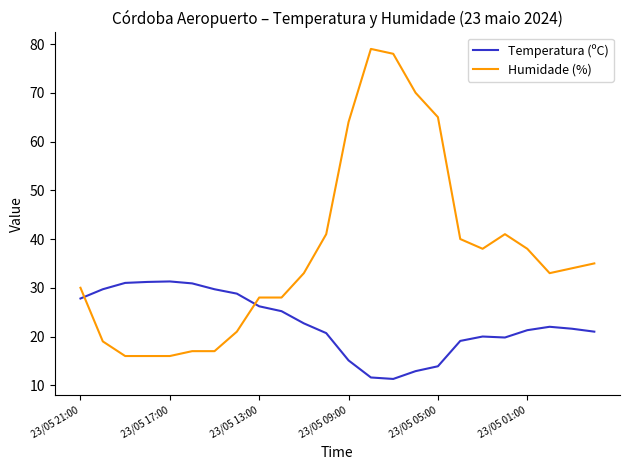

Which series has the largest range (max minus min)?

Humidade (%)